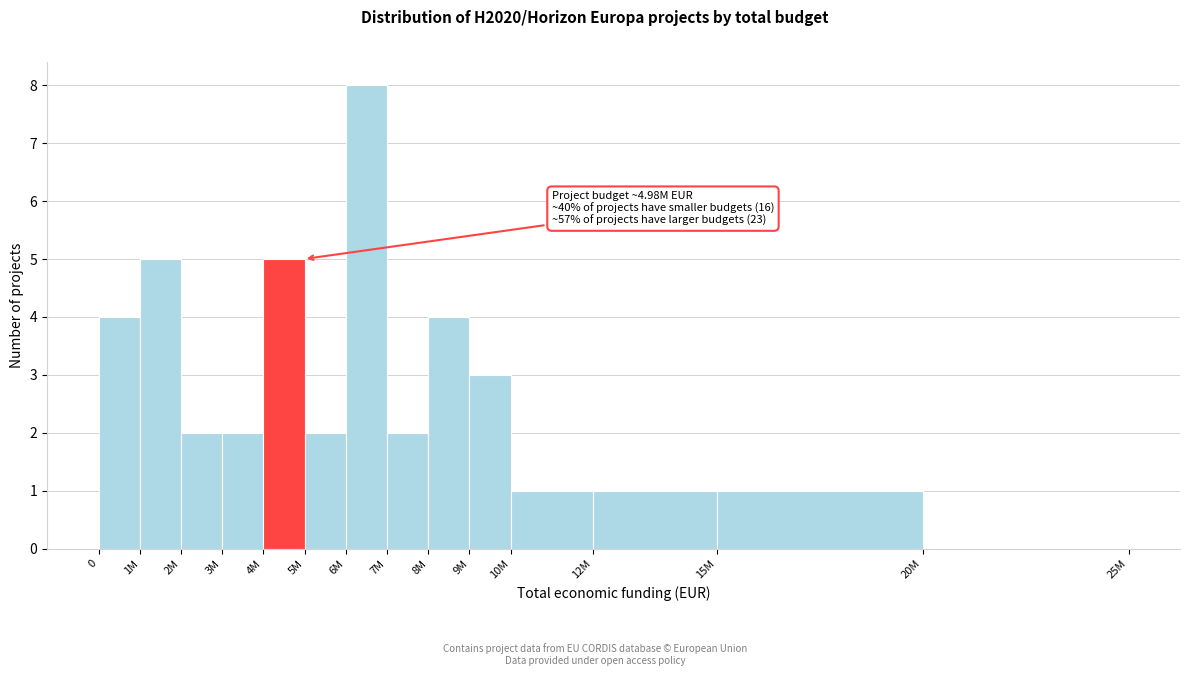

Reading right to left, transcribe all the data shown in this chart.

20M=0	15M=1	12M=1	10M=1	9M=3	8M=4	7M=2	6M=8	5M=2	4M=5	3M=2	2M=2	1M=5	0=4